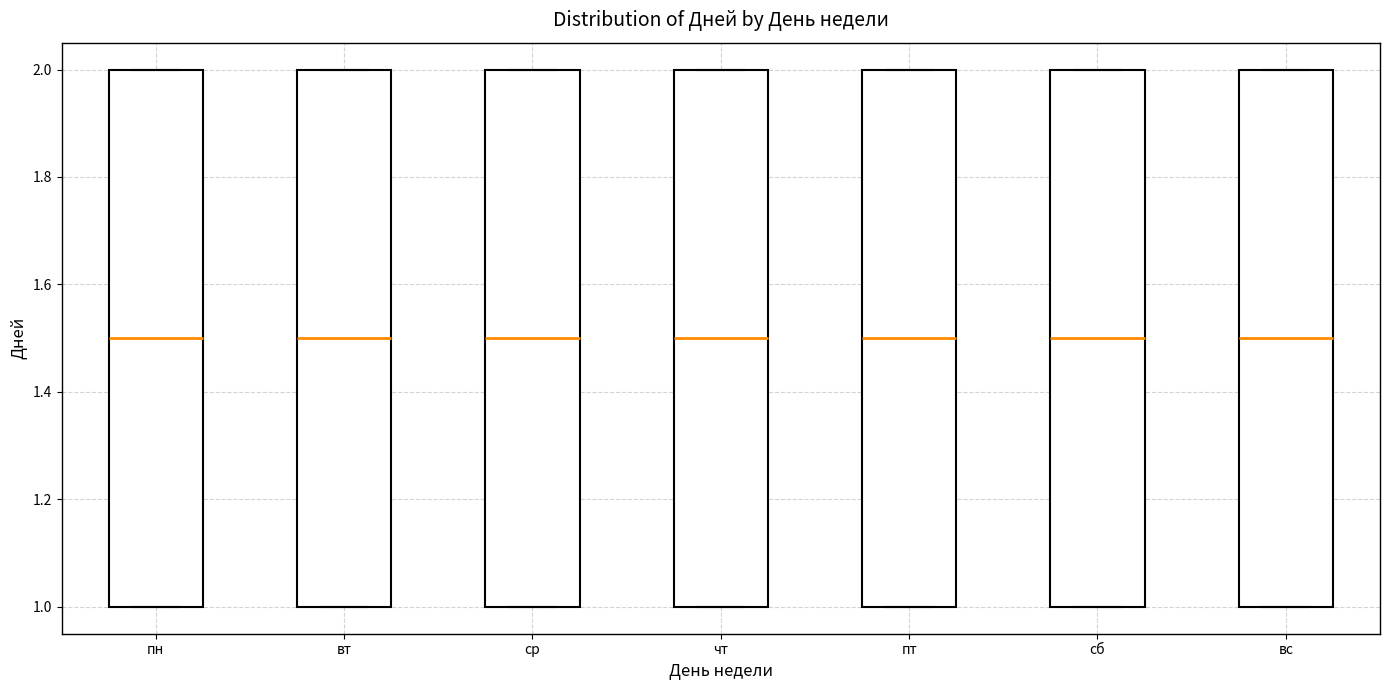

Reading left to right, read every box against the y-axis: the position of its median line, the range the box covers, and the ends of its whiskers. The values are not printed on the chart, so give them approximately, as read against the axis.

пн: median 1.5, box 1.0 to 2.0, whiskers 1.0 to 2.0
вт: median 1.5, box 1.0 to 2.0, whiskers 1.0 to 2.0
ср: median 1.5, box 1.0 to 2.0, whiskers 1.0 to 2.0
чт: median 1.5, box 1.0 to 2.0, whiskers 1.0 to 2.0
пт: median 1.5, box 1.0 to 2.0, whiskers 1.0 to 2.0
сб: median 1.5, box 1.0 to 2.0, whiskers 1.0 to 2.0
вс: median 1.5, box 1.0 to 2.0, whiskers 1.0 to 2.0